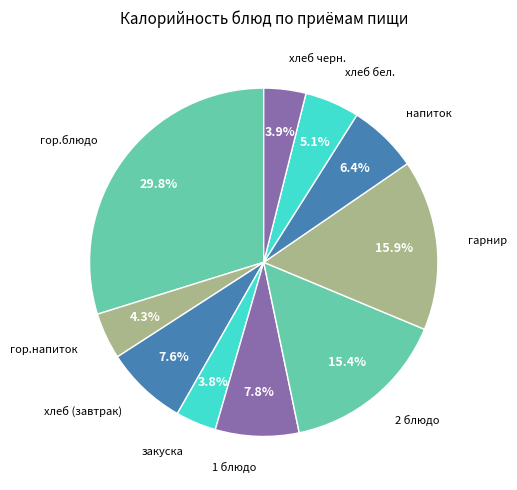

Count the number of slices in the pie.

10